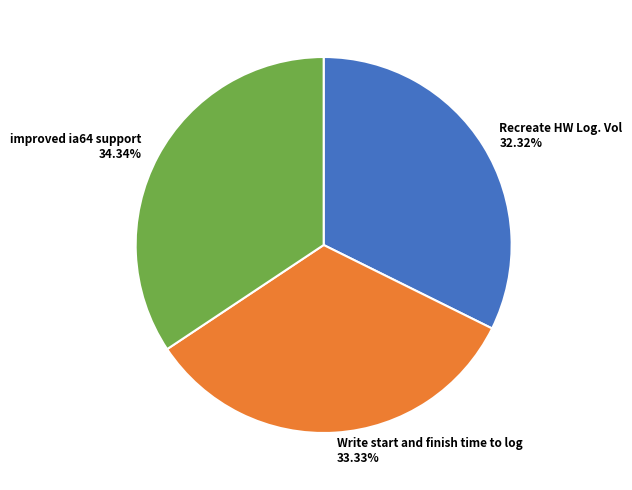

To the nearest percent, what is the difference between the largest and smallest slice percentages?

2%